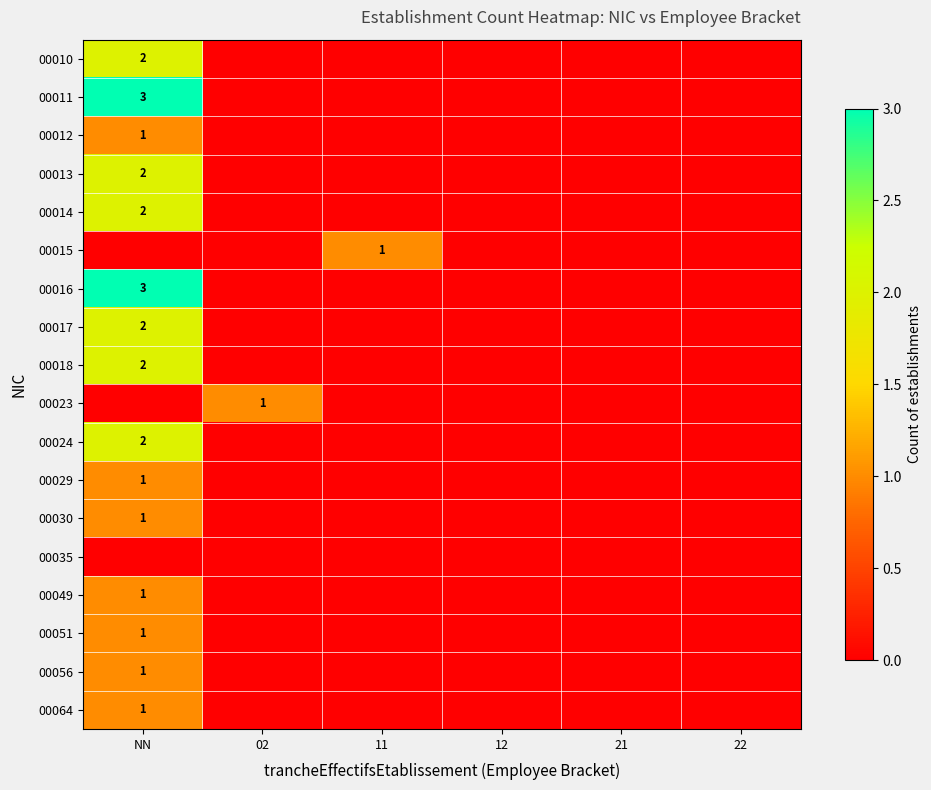

The value of 00018 at NN is 2. True or false?

True